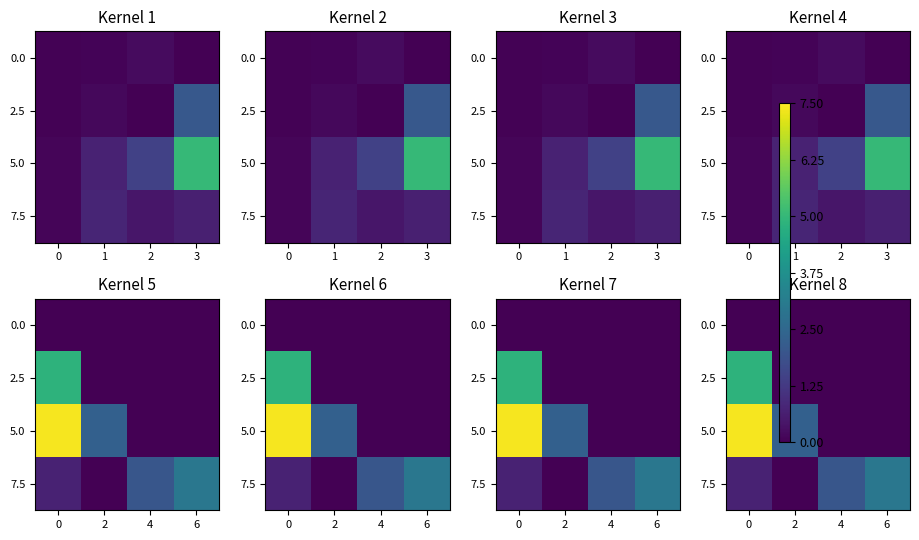

List the labels in order of 2.5 value, largest first.

0, 2, 4, 6